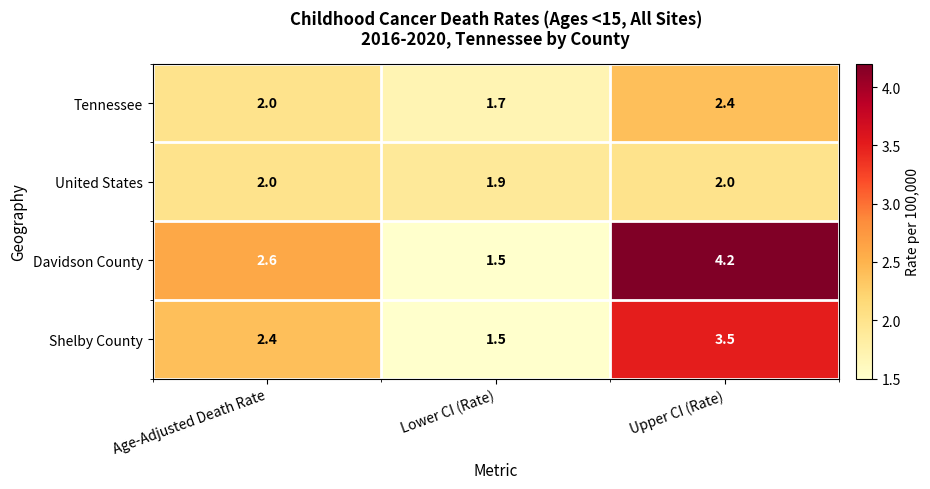

Reading left to right, transcribe all the data shown in this chart.

Tennessee: Age-Adjusted Death Rate=2.0	Lower CI (Rate)=1.7	Upper CI (Rate)=2.4
United States: Age-Adjusted Death Rate=2.0	Lower CI (Rate)=1.9	Upper CI (Rate)=2.0
Davidson County: Age-Adjusted Death Rate=2.6	Lower CI (Rate)=1.5	Upper CI (Rate)=4.2
Shelby County: Age-Adjusted Death Rate=2.4	Lower CI (Rate)=1.5	Upper CI (Rate)=3.5